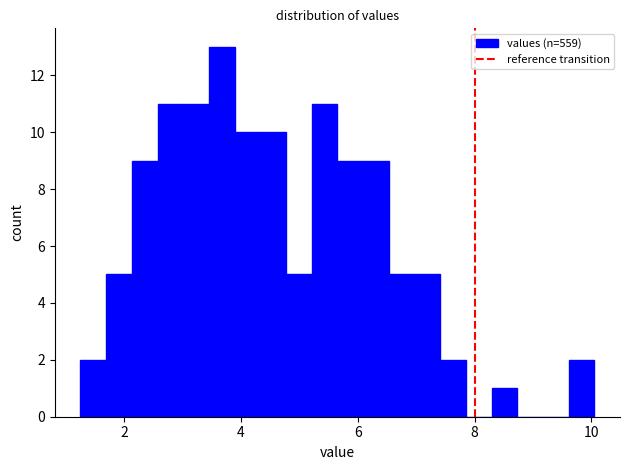

Around what value on the x-axis is the tallest bar? Give the approximate position of its centre, as read against the axis.

3.6